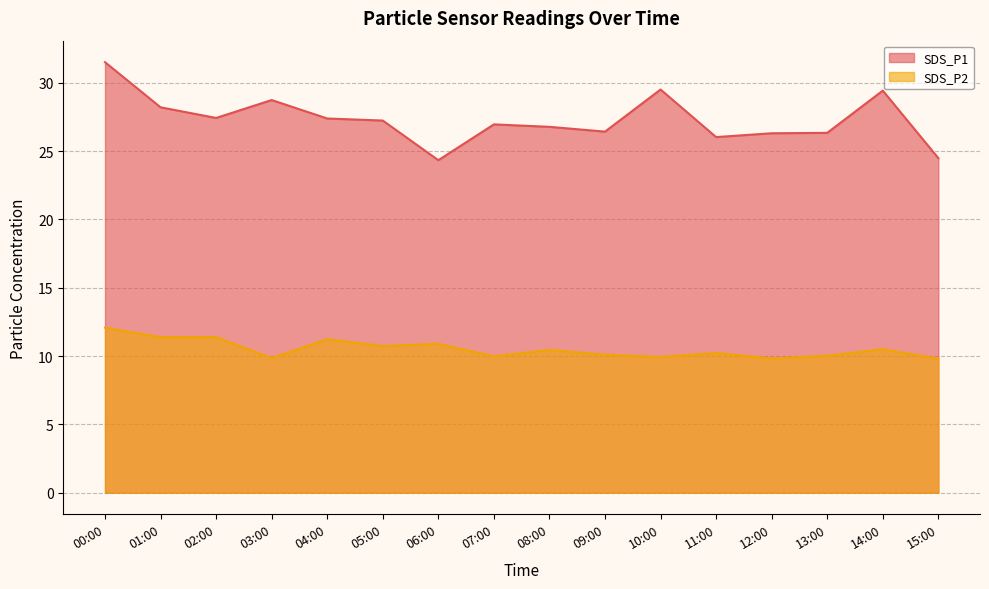

The value of SDS_P1 at 01:00 is 39.6. True or false?

False